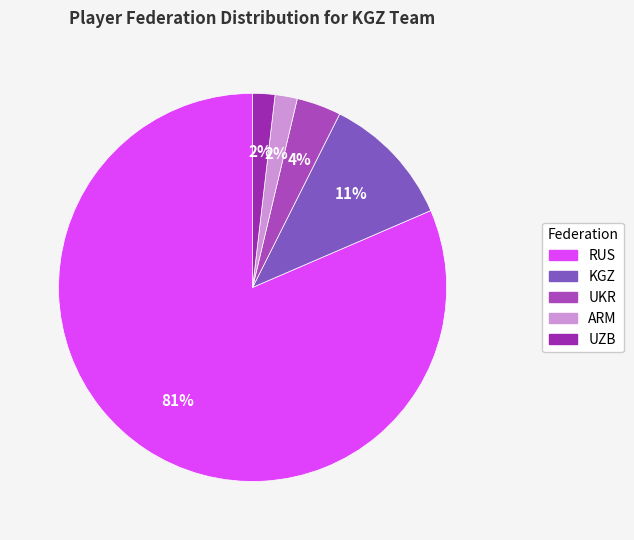

To the nearest percent, what portion does UZB represent?

2%